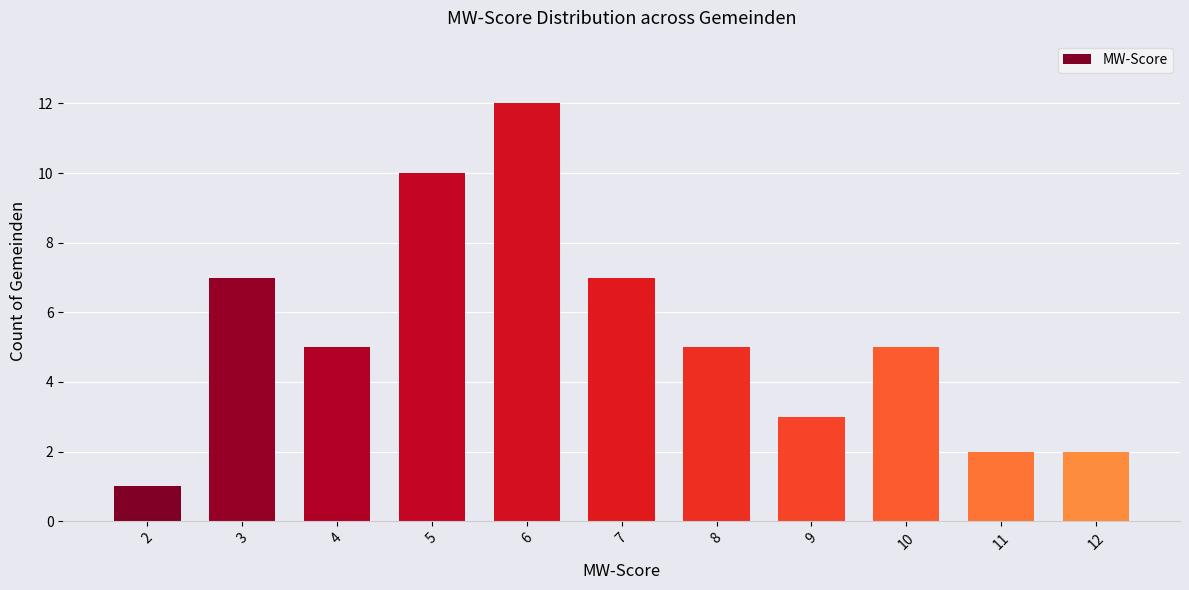

True or false: the data shows 5 at 9.

False